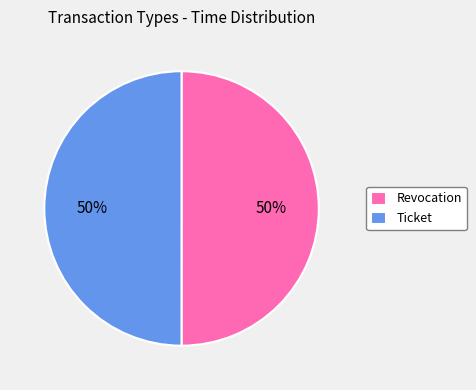

Count the number of slices in the pie.

2